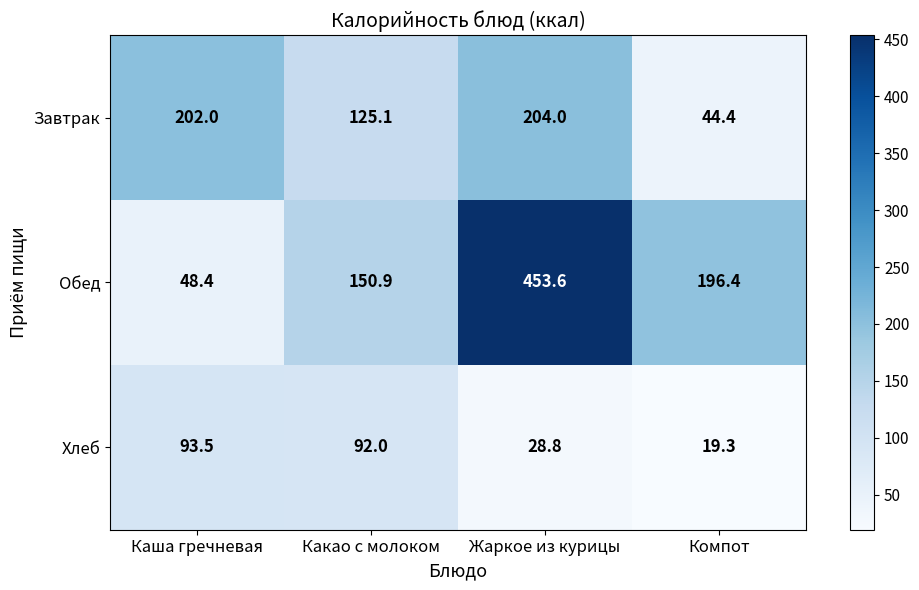

How many data points does each series have?

4